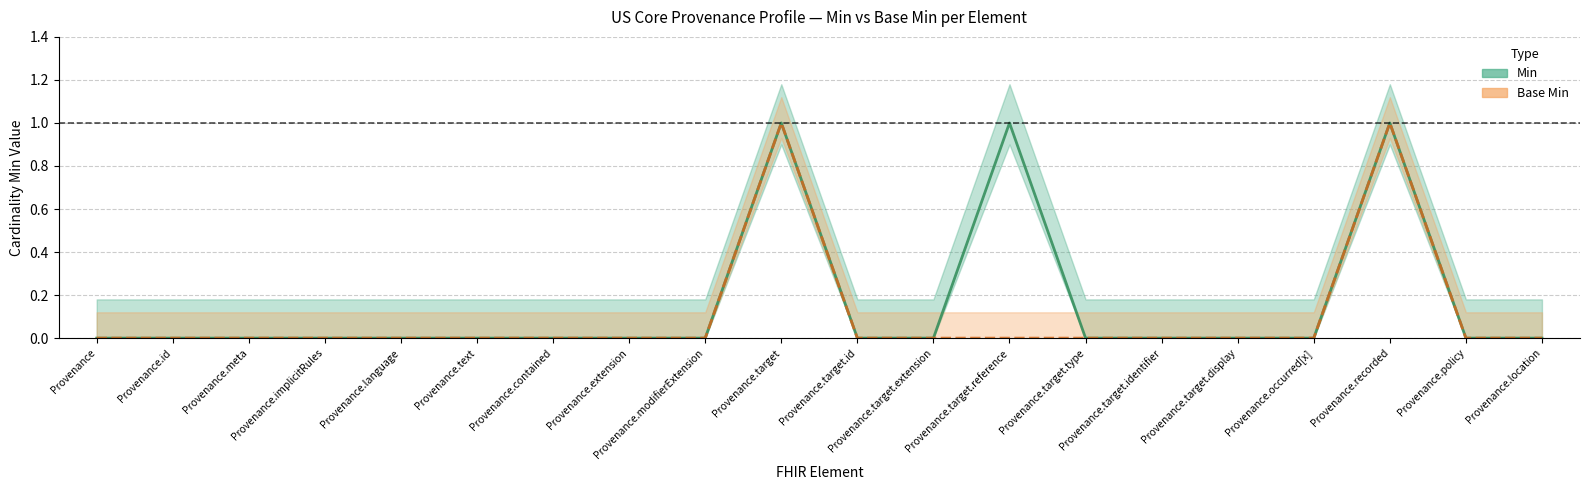

Reading left to right, extract all data points from this chart.

Min: Provenance=0	Provenance.id=0	Provenance.meta=0	Provenance.implicitRules=0	Provenance.language=0	Provenance.text=0	Provenance.contained=0	Provenance.extension=0	Provenance.modifierExtension=0	Provenance.target=1	Provenance.target.id=0	Provenance.target.extension=0	Provenance.target.reference=1	Provenance.target.type=0	Provenance.target.identifier=0	Provenance.target.display=0	Provenance.occurred[x]=0	Provenance.recorded=1	Provenance.policy=0	Provenance.location=0
Base Min: Provenance=0	Provenance.id=0	Provenance.meta=0	Provenance.implicitRules=0	Provenance.language=0	Provenance.text=0	Provenance.contained=0	Provenance.extension=0	Provenance.modifierExtension=0	Provenance.target=1	Provenance.target.id=0	Provenance.target.extension=0	Provenance.target.reference=0	Provenance.target.type=0	Provenance.target.identifier=0	Provenance.target.display=0	Provenance.occurred[x]=0	Provenance.recorded=1	Provenance.policy=0	Provenance.location=0